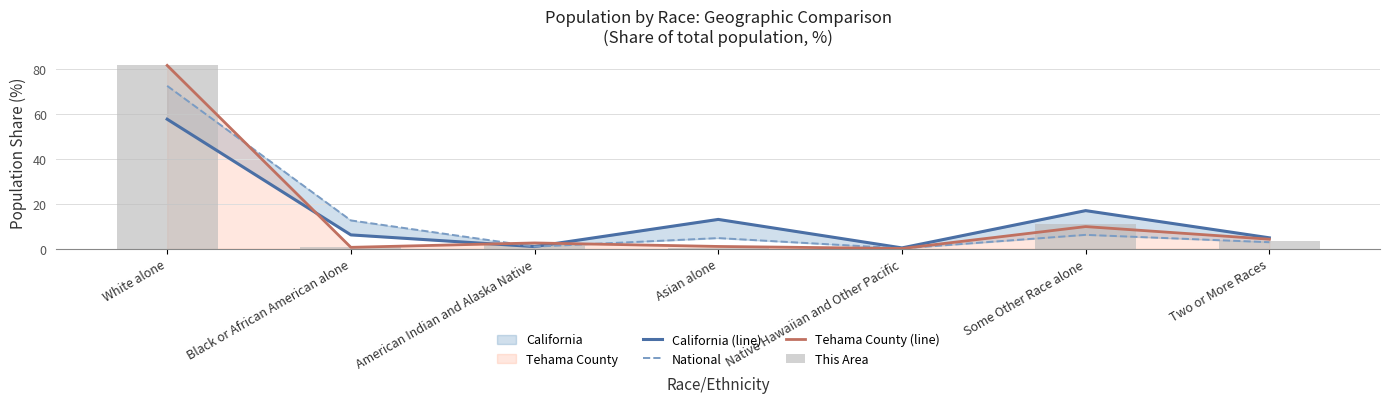

Reading left to right, list all the values displayed in this chart.

California (line): White alone=57.6	Black or African American alone=6.2	American Indian and Alaska Native=1.0	Asian alone=13.0	Native Hawaiian and Other Pacific=0.4	Some Other Race alone=17.0	Two or More Races=4.9
National: White alone=72.4	Black or African American alone=12.6	American Indian and Alaska Native=0.9	Asian alone=4.8	Native Hawaiian and Other Pacific=0.2	Some Other Race alone=6.2	Two or More Races=2.9
Tehama County (line): White alone=81.5	Black or African American alone=0.6	American Indian and Alaska Native=2.6	Asian alone=1.0	Native Hawaiian and Other Pacific=0.1	Some Other Race alone=9.9	Two or More Races=4.3
This Area: White alone=81.6	Black or African American alone=0.8	American Indian and Alaska Native=2.3	Asian alone=0.5	Native Hawaiian and Other Pacific=0.1	Some Other Race alone=11.1	Two or More Races=3.6